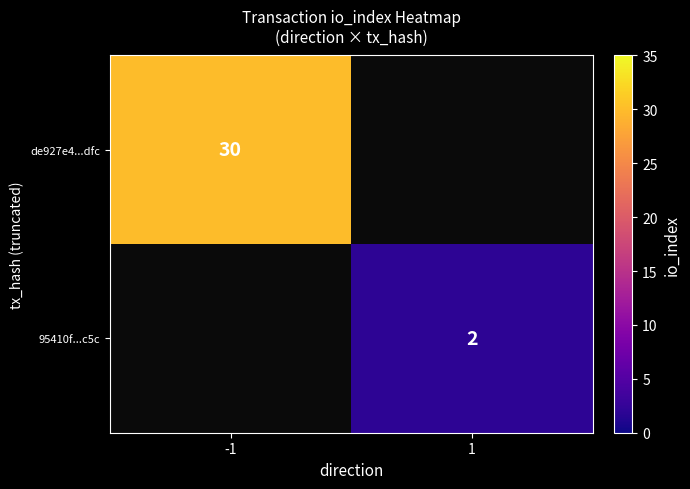

The value of de927e4...dfc at -1 is 16. True or false?

False